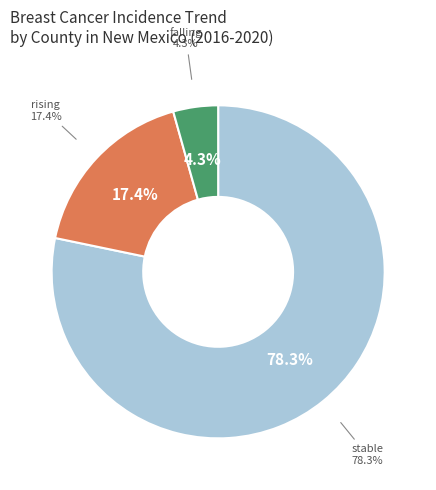

Count the number of slices in the pie.

3